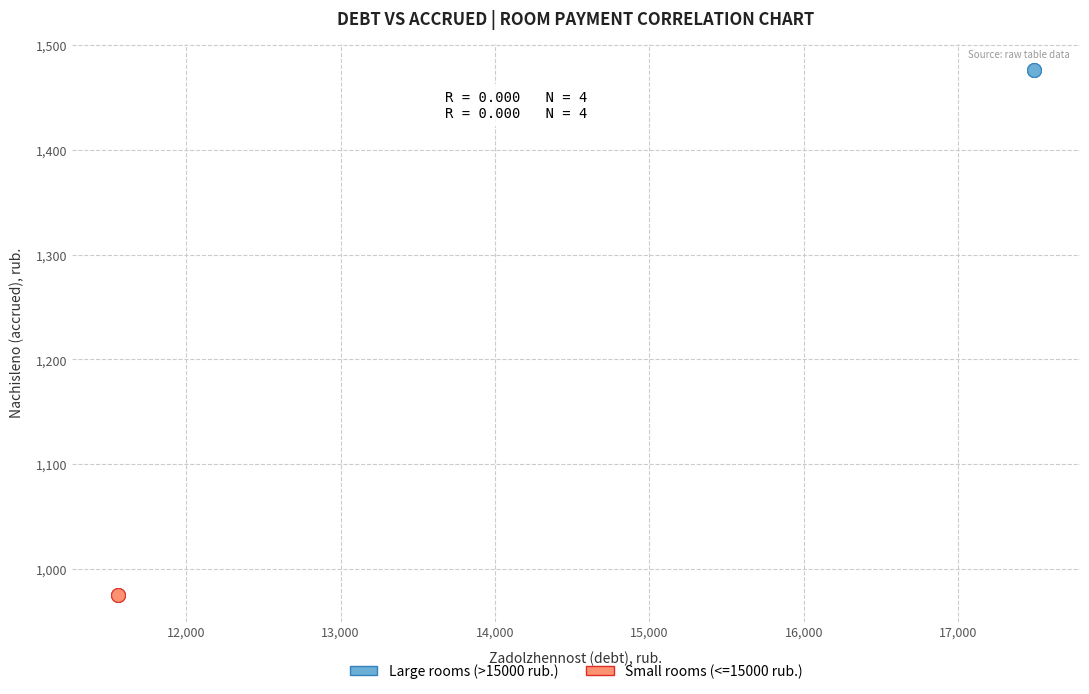

Which series contains the highest Y value?

Large rooms (>15000 rub.)